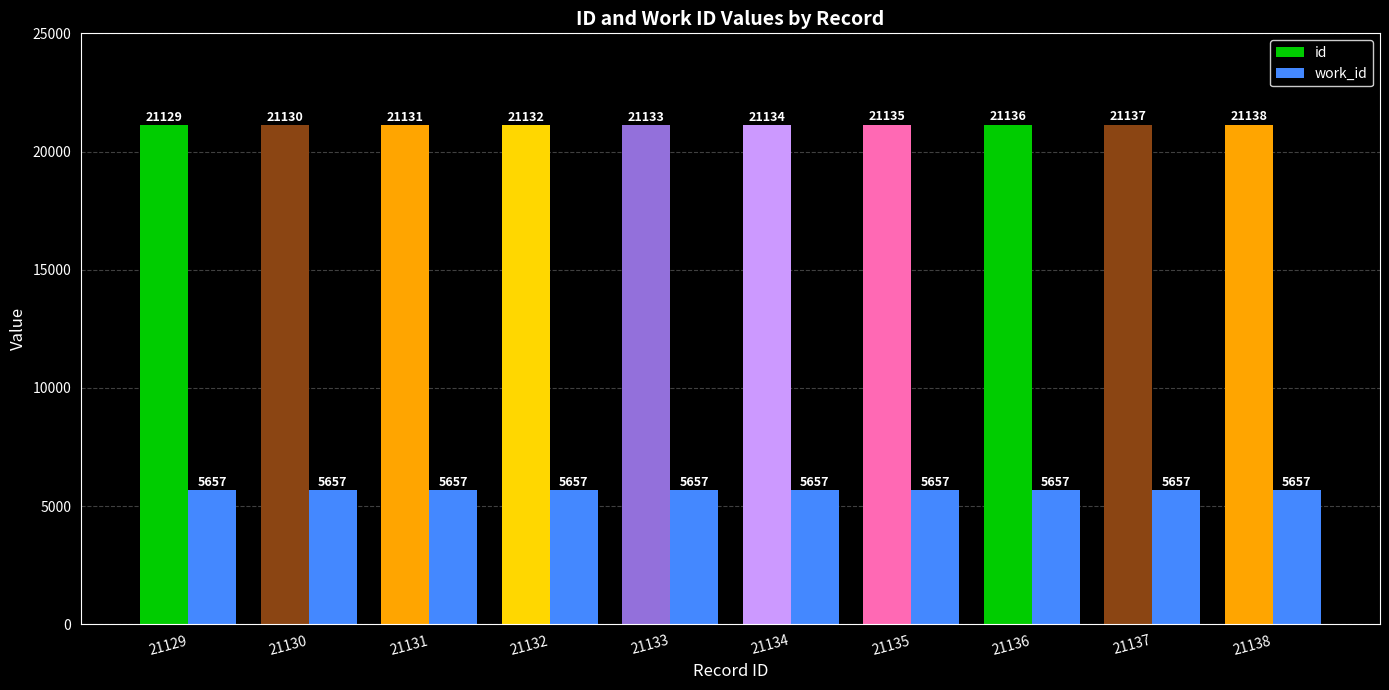

Which series has the largest range (max minus min)?

id